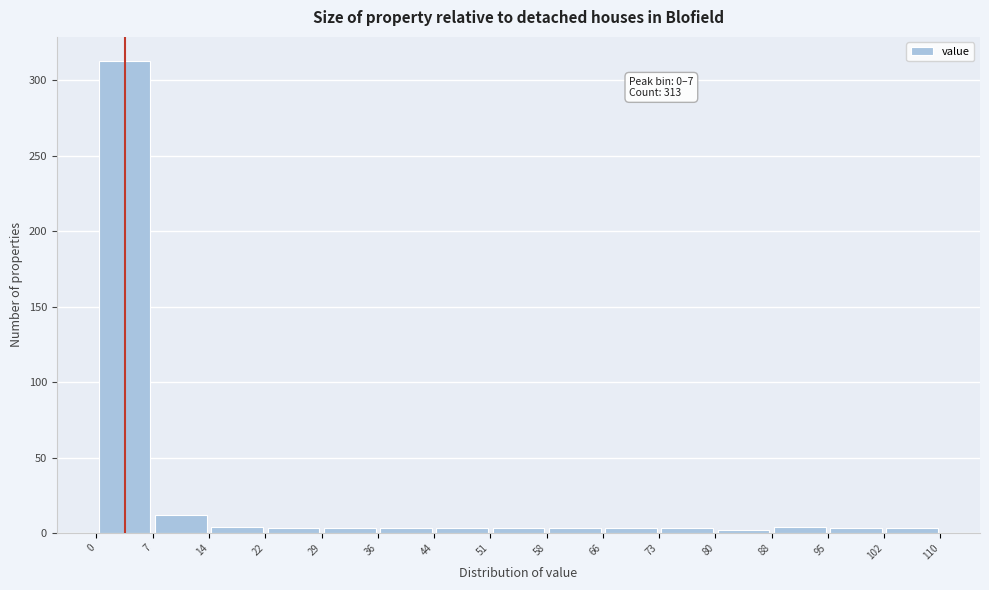

Over which range of the x-axis is the bar tallest?

0 to 7